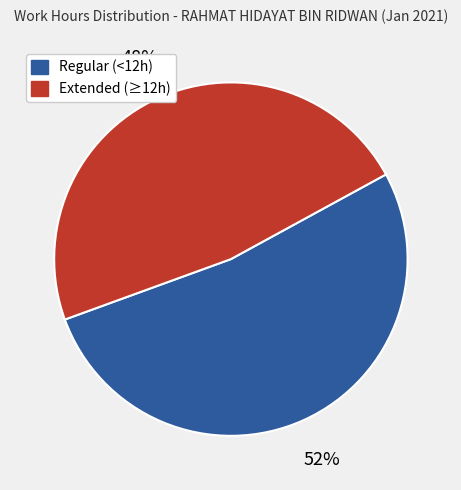

Is there a majority slice in this chart?

Yes